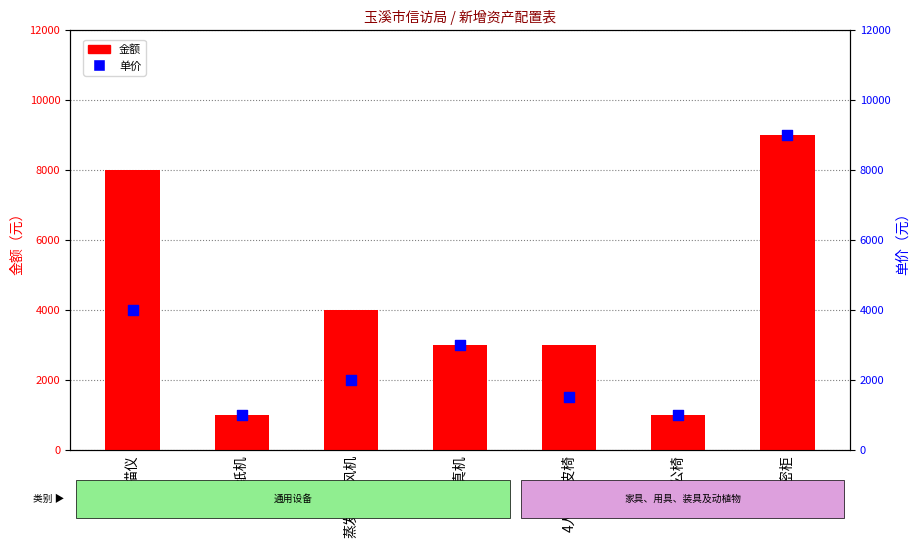

Which series reaches the minimum Y coordinate?

金额（元）